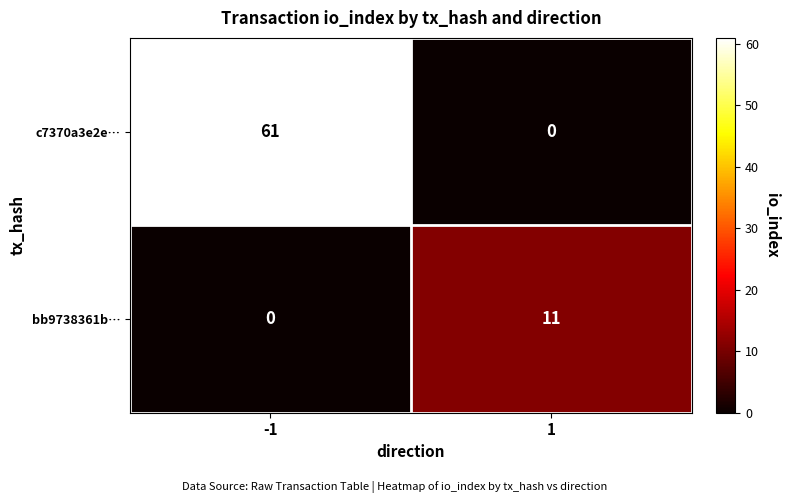

The value of bb9738361b… at -1 is 0. True or false?

True